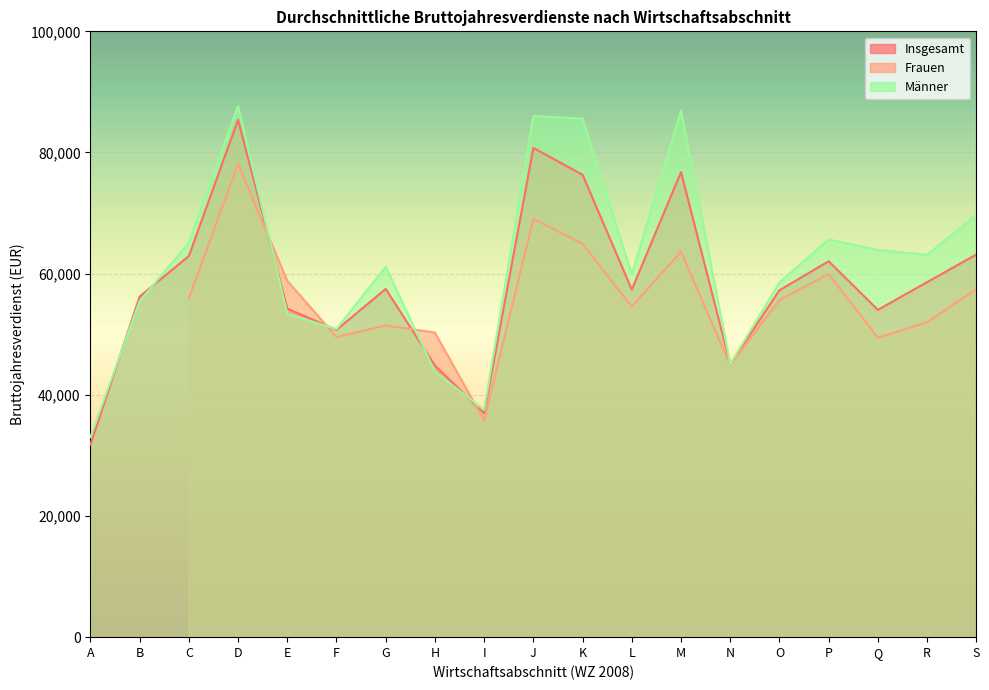

True or false: Insgesamt has a value of 99658 at S.

False